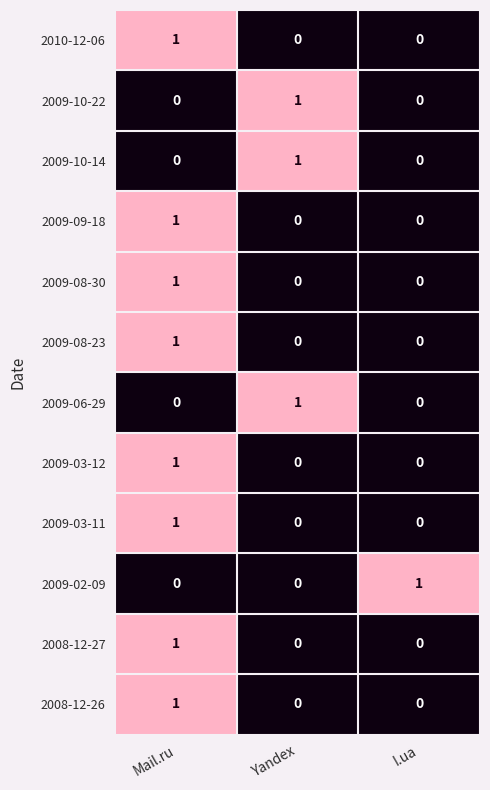

Count the 2010-12-06 values in the range 0 to 1.

3